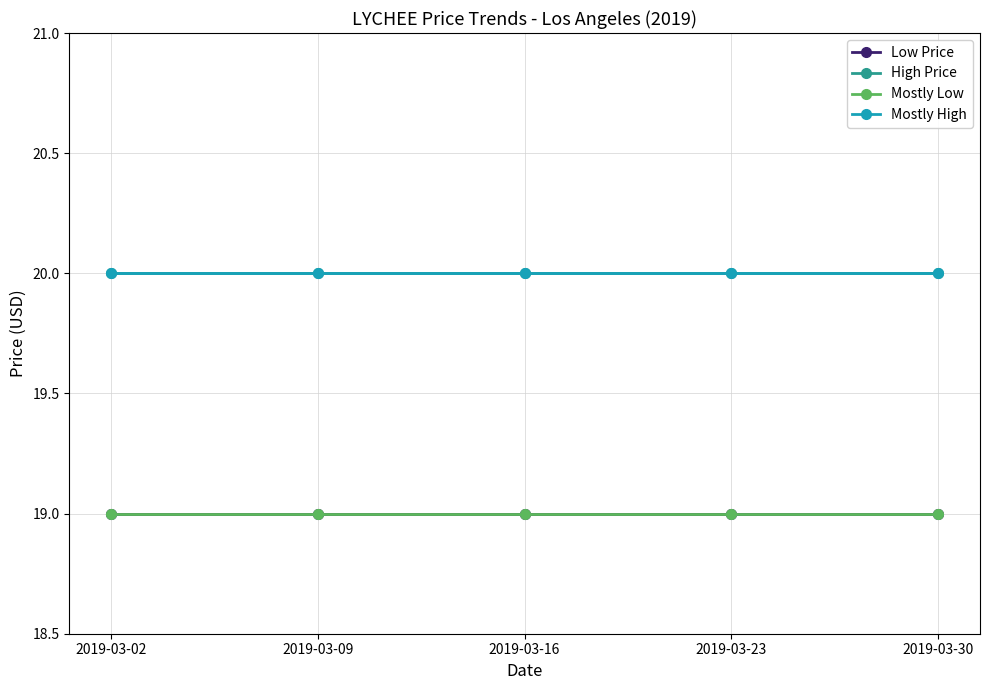

Is the value of Mostly High at 2019-03-30 greater than the value of Mostly Low at 2019-03-02?

Yes